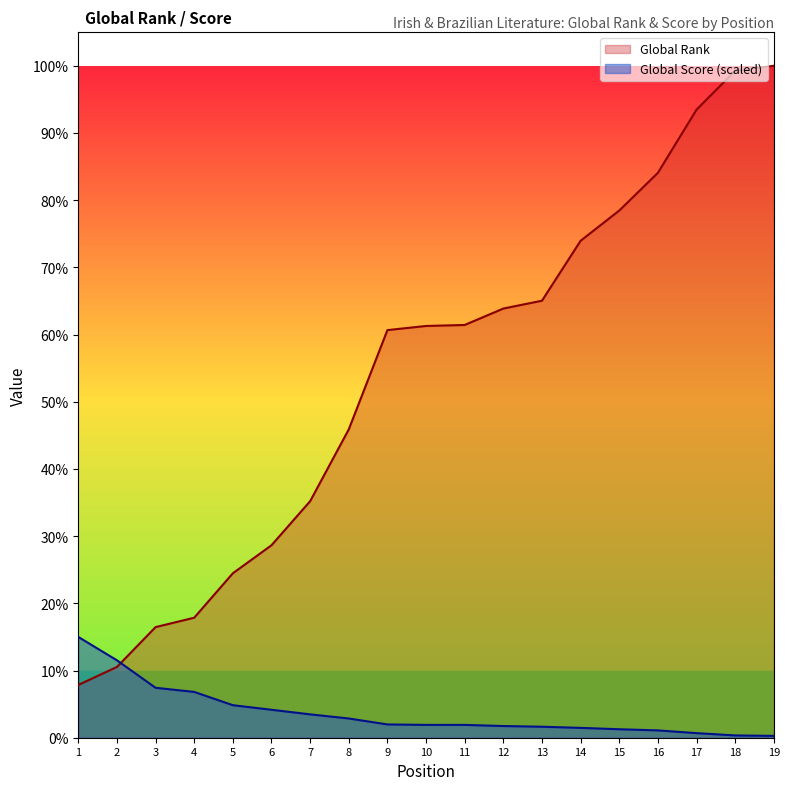

True or false: Global Score has a value of 1135.1 at 3.

False